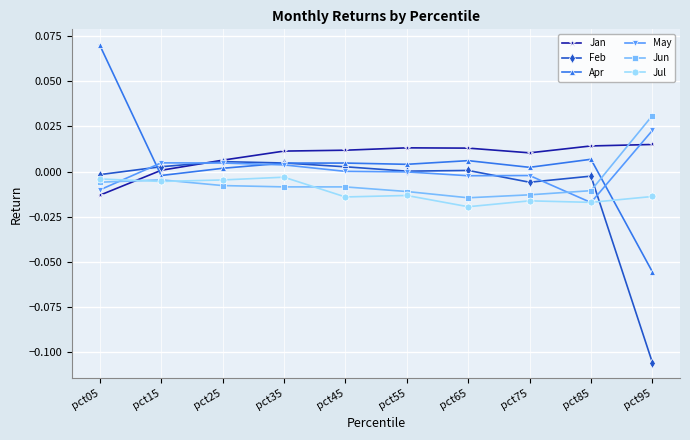

True or false: May and Apr cross at least once.

True